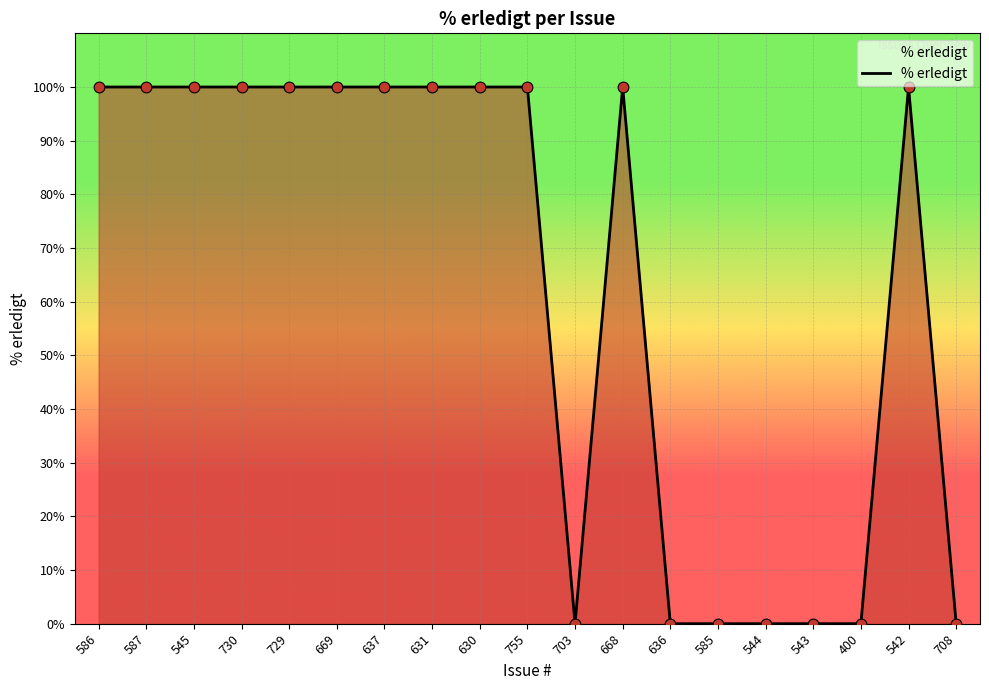

What is the change in value from 729 to 543?

-100